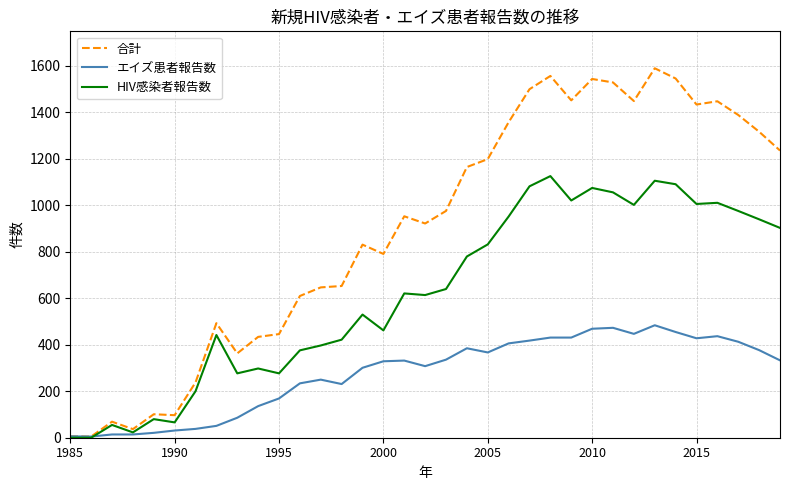

Which series has the largest range (max minus min)?

合計